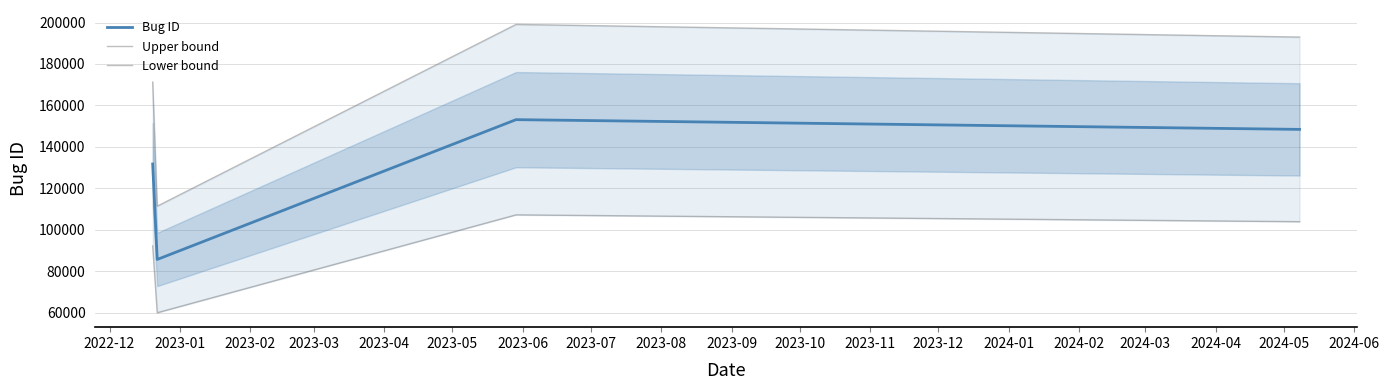

True or false: Bug ID and Upper bound cross at least once.

False